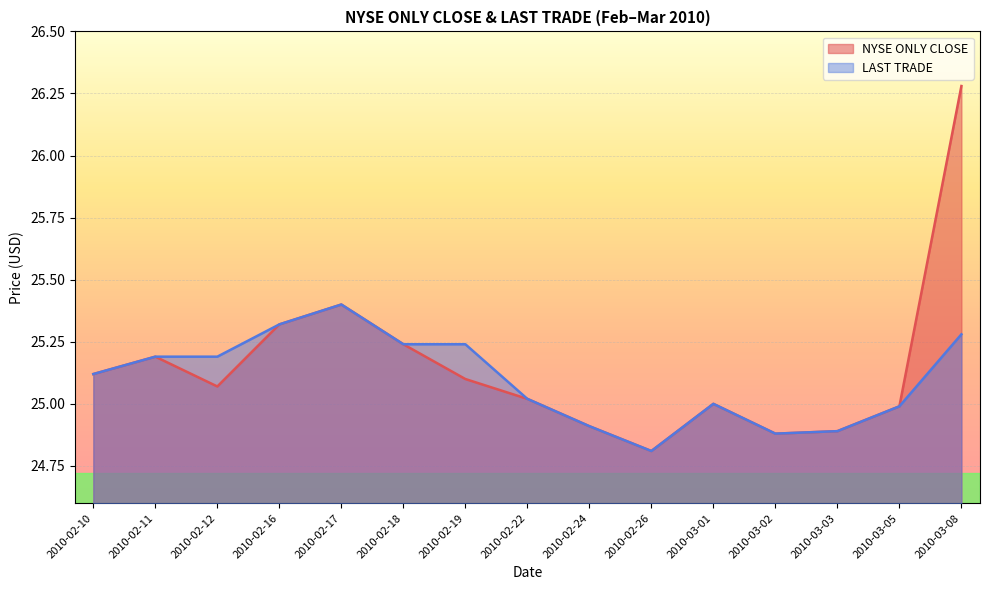

The value of NYSE ONLY CLOSE at 2010-02-18 is 13.0. True or false?

False